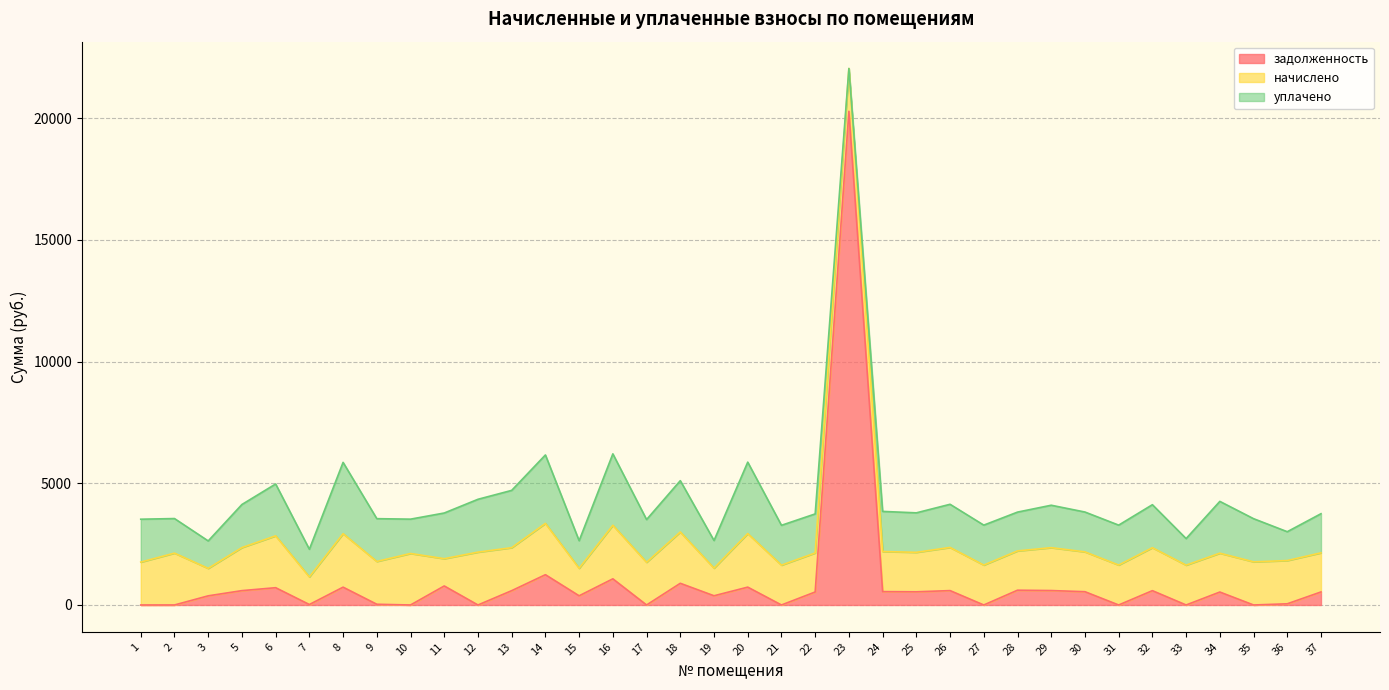

What is the sum of the уплачено values at 10 and 17?

3165.9